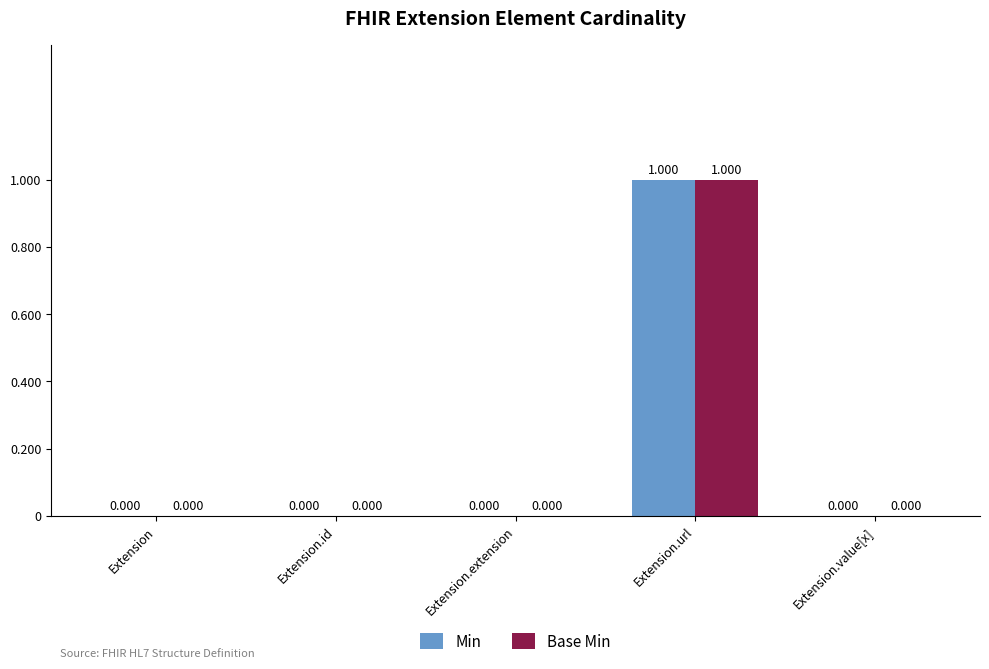

Reading right to left, extract all data points from this chart.

Min: Extension.value[x]=0	Extension.url=1	Extension.extension=0	Extension.id=0	Extension=0
Base Min: Extension.value[x]=0	Extension.url=1	Extension.extension=0	Extension.id=0	Extension=0